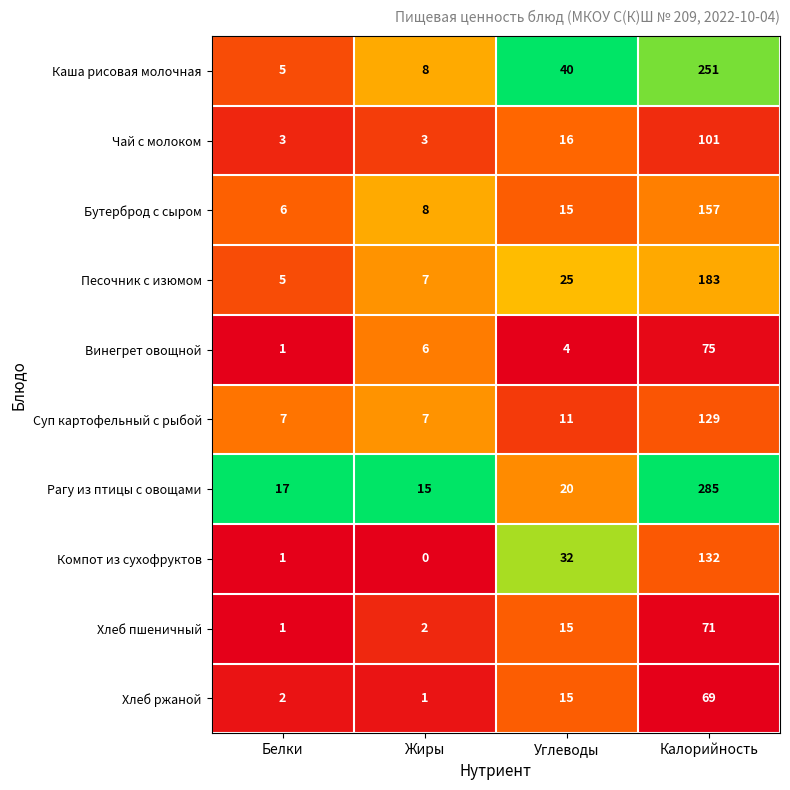

The value of Рагу из птицы с овощами at Углеводы is 7. True or false?

False